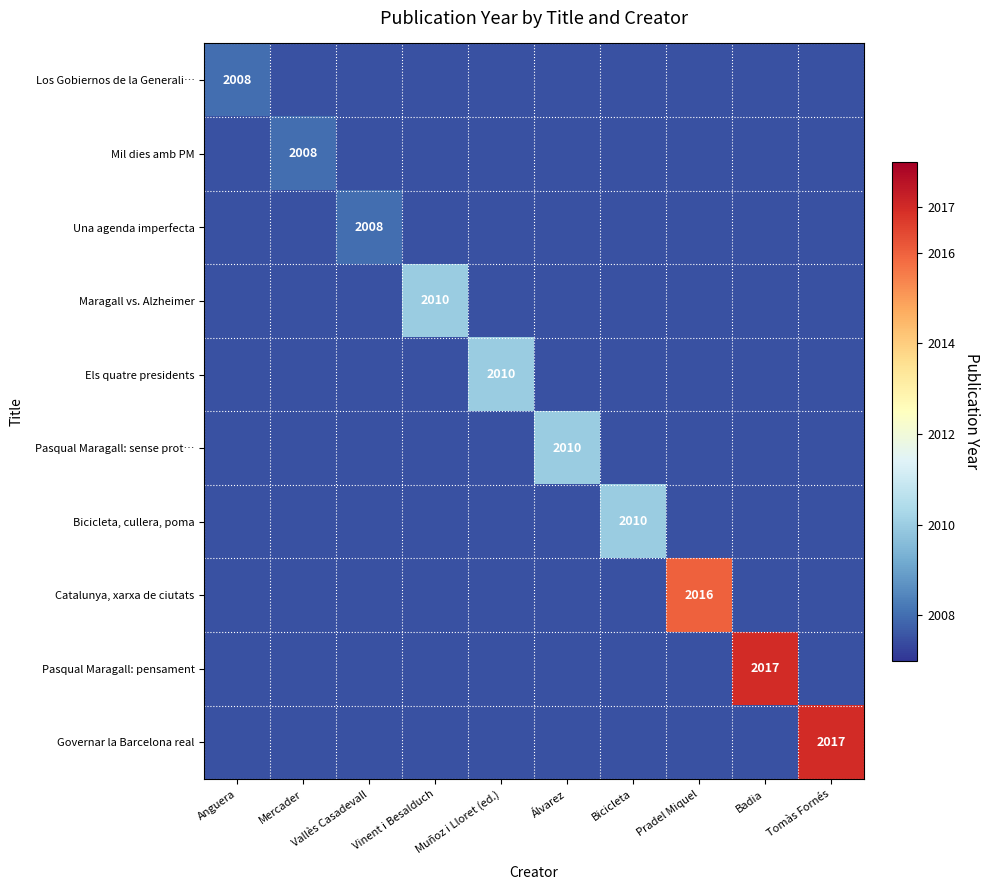

The value of Pasqual Maragall: pensament at Badia is 736.6. True or false?

False